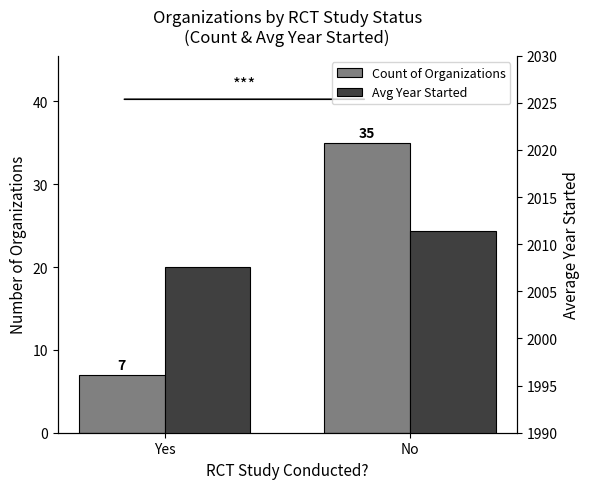

Reading left to right, list all the values displayed in this chart.

Count of Organizations: Yes=7.0	No=35.0
Avg Year Started: Yes=2007.6	No=2011.4